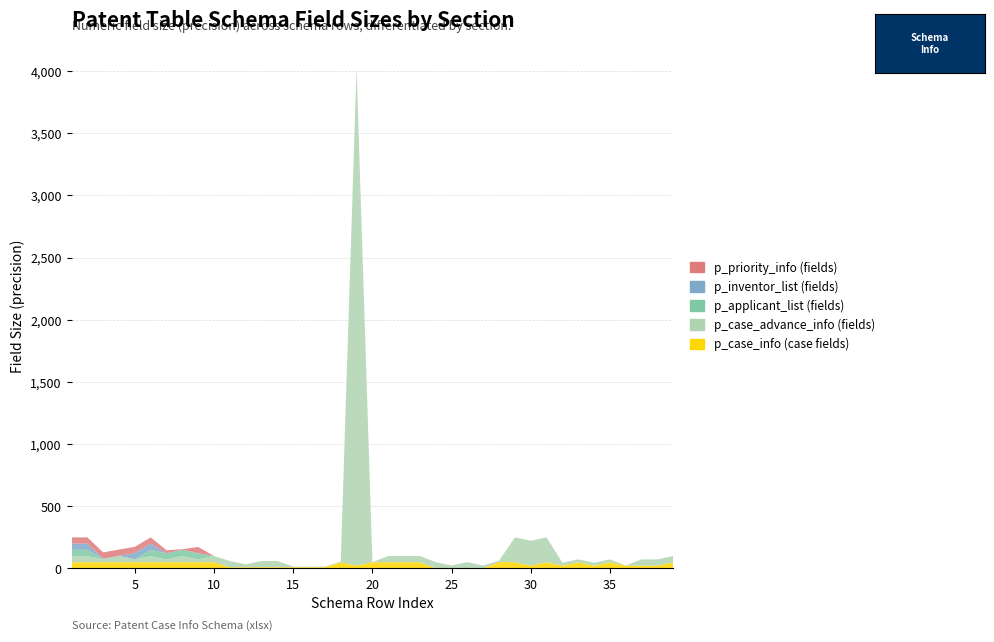

Reading left to right, list all the values displayed in this chart.

p_case_info (case fields): 1=50	2=50	3=50	4=50	5=50	6=50	7=50	8=50	9=50	10=50	11=10	12=10	13=10	14=10	15=10	16=10	17=10	18=50	19=23	20=50	21=50	22=50	23=50	24=1	25=1	26=1	27=1	28=53	29=50	30=23	31=50	32=23	33=50	34=23	35=50	36=23	37=23	38=23	39=50
p_case_advance_info (fields): 1=50	2=50	3=23	4=50	5=23	6=50	7=23	8=50	9=23	10=50	11=50	12=23	13=50	14=50	15=5	16=5	17=5	18=5	19=4000	20=1	21=50	22=50	23=50	24=50	25=23	26=50	27=23	28=10	29=200	30=200	31=200	32=23	33=23	34=23	35=23	36=1	37=50	38=50	39=50
p_applicant_list (fields): 1=50	2=50	3=5	4=1	5=1	6=50	7=50	8=50	9=50	10=0	11=0	12=0	13=0	14=0	15=0	16=0	17=0	18=0	19=0	20=0	21=0	22=0	23=0	24=0	25=0	26=0	27=0	28=0	29=0	30=0	31=0	32=0	33=0	34=0	35=0	36=0	37=0	38=0	39=0
p_inventor_list (fields): 1=50	2=50	3=1	4=1	5=50	6=50	7=0	8=0	9=0	10=0	11=0	12=0	13=0	14=0	15=0	16=0	17=0	18=0	19=0	20=0	21=0	22=0	23=0	24=0	25=0	26=0	27=0	28=0	29=0	30=0	31=0	32=0	33=0	34=0	35=0	36=0	37=0	38=0	39=0
p_priority_info (fields): 1=50	2=50	3=50	4=50	5=50	6=50	7=23	8=5	9=50	10=0	11=0	12=0	13=0	14=0	15=0	16=0	17=0	18=0	19=0	20=0	21=0	22=0	23=0	24=0	25=0	26=0	27=0	28=0	29=0	30=0	31=0	32=0	33=0	34=0	35=0	36=0	37=0	38=0	39=0